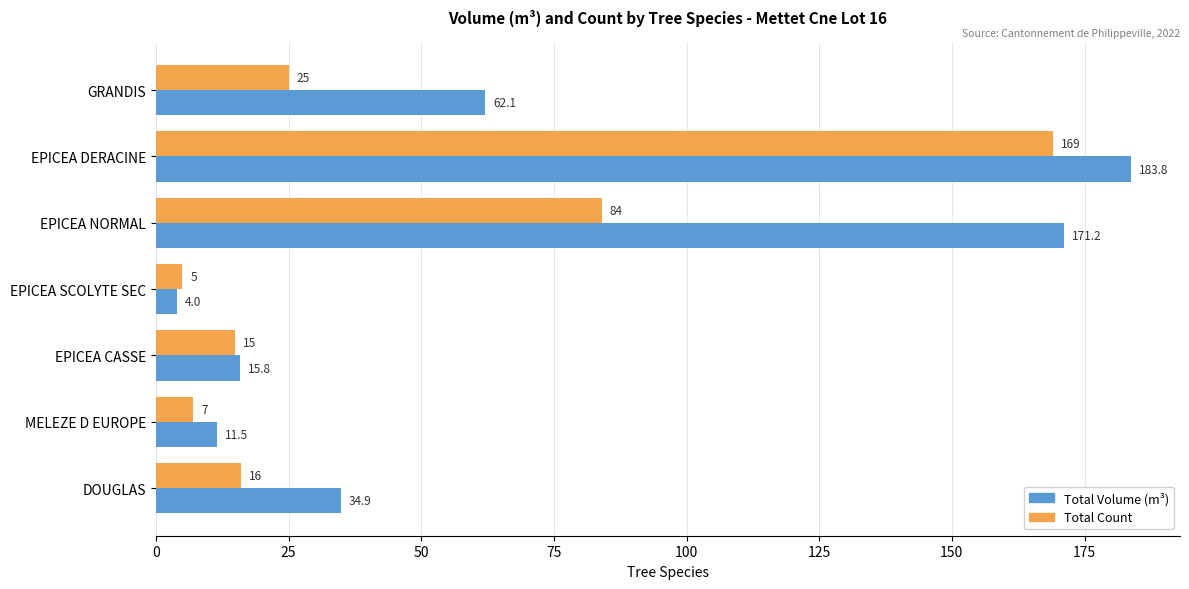

True or false: Total Count has a value of 15.0 at EPICEA CASSE.

True